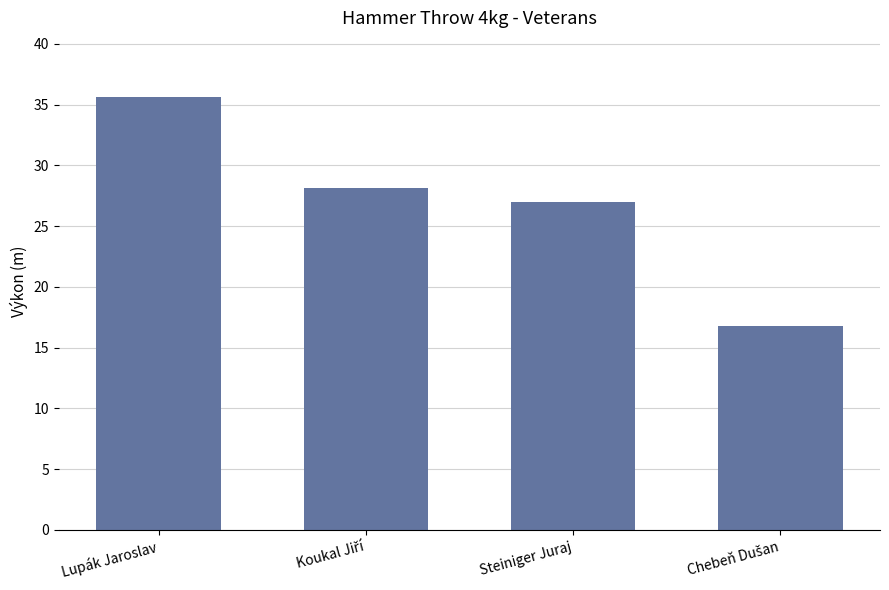

What is the approximate value at Steiniger Juraj?

27.0